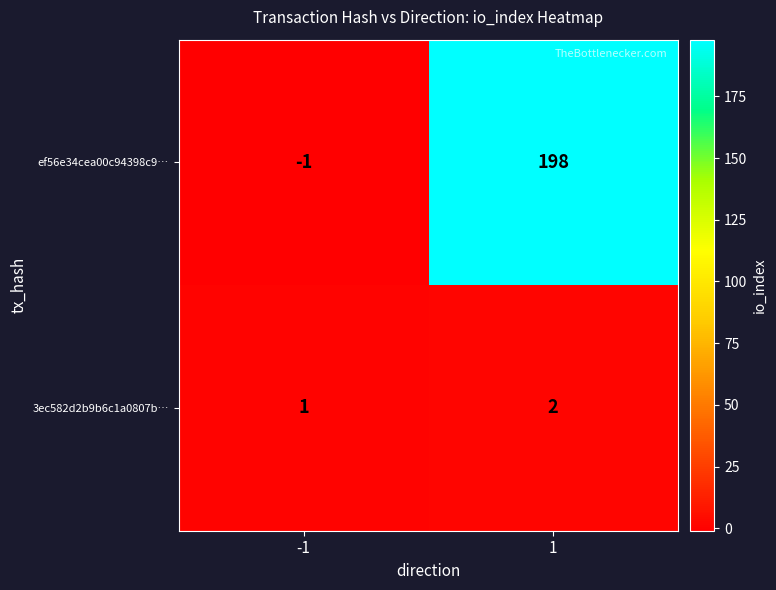

What is the sum of all 3ec582d2b9b6c1a0807b… values?

3